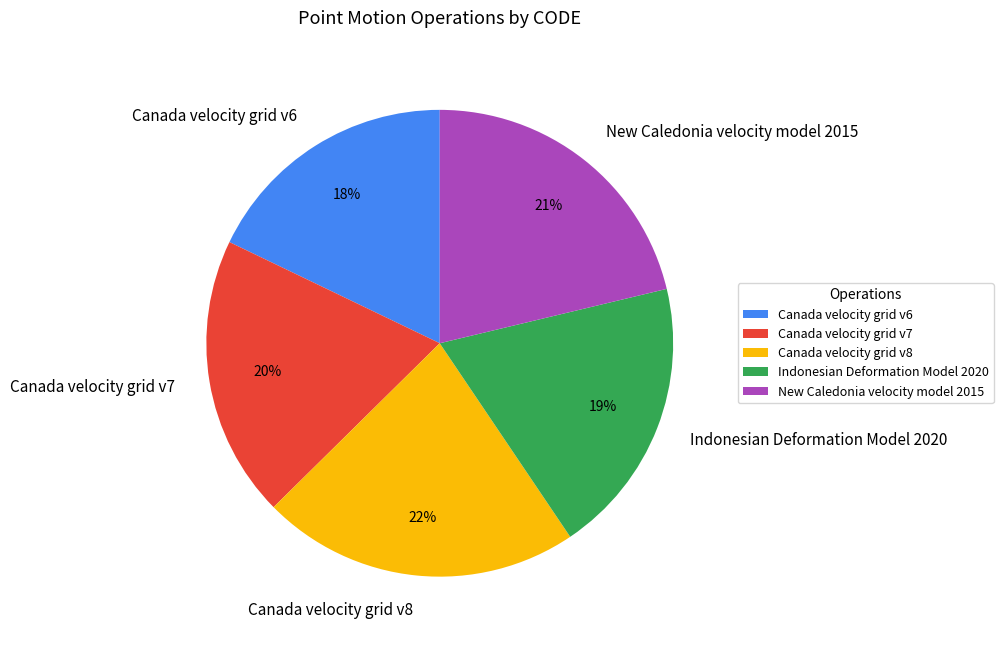

To the nearest percent, what is the combined percentage of Canada velocity grid v7 and Canada velocity grid v8?

42%